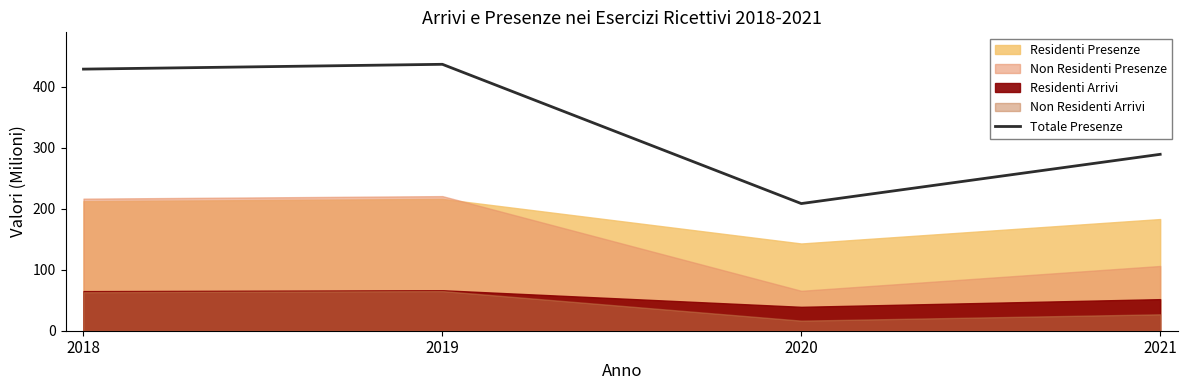

Rank the categories by value from highest to lowest.

2019, 2018, 2021, 2020